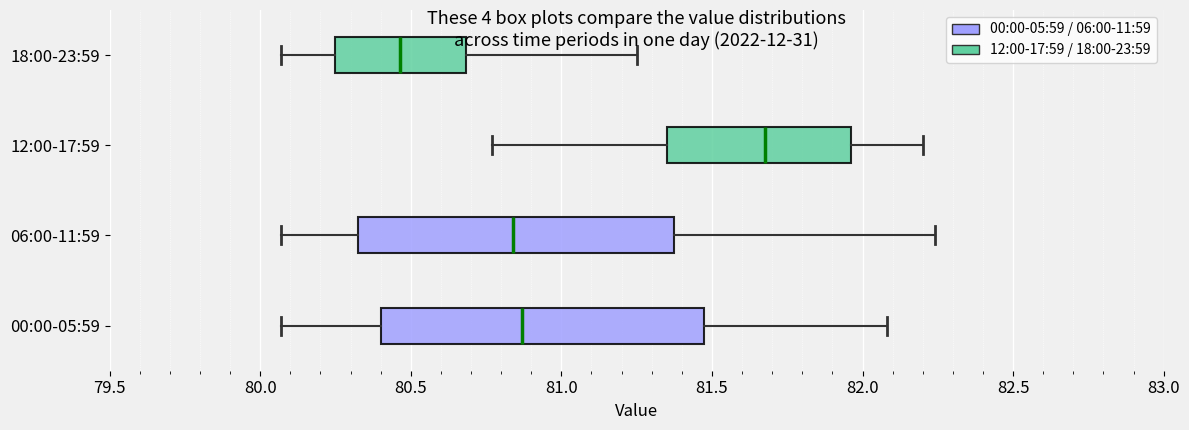

Which box's median line is the furthest to the left?

18:00-23:59